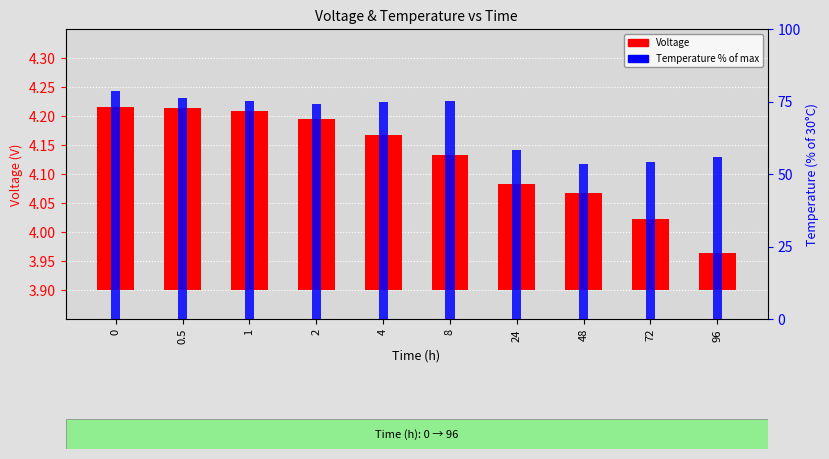

At how many categories does at least one series exceed 22?

10